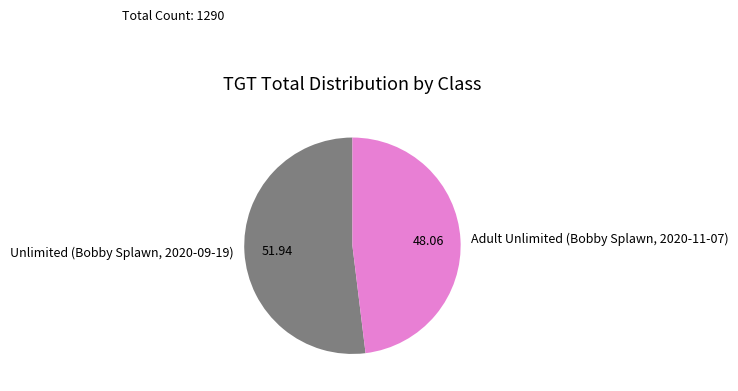

Rank the categories by value from highest to lowest.

Unlimited (Bobby Splawn, 2020-09-19), Adult Unlimited (Bobby Splawn, 2020-11-07)